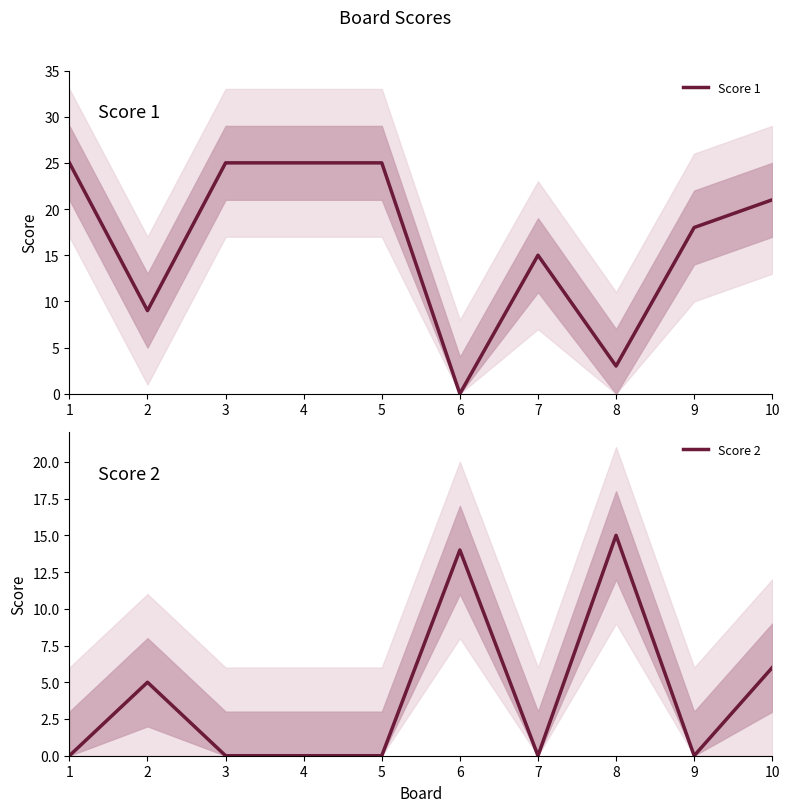

What is the difference between the second highest and second lowest values in the Score 2 series?

14